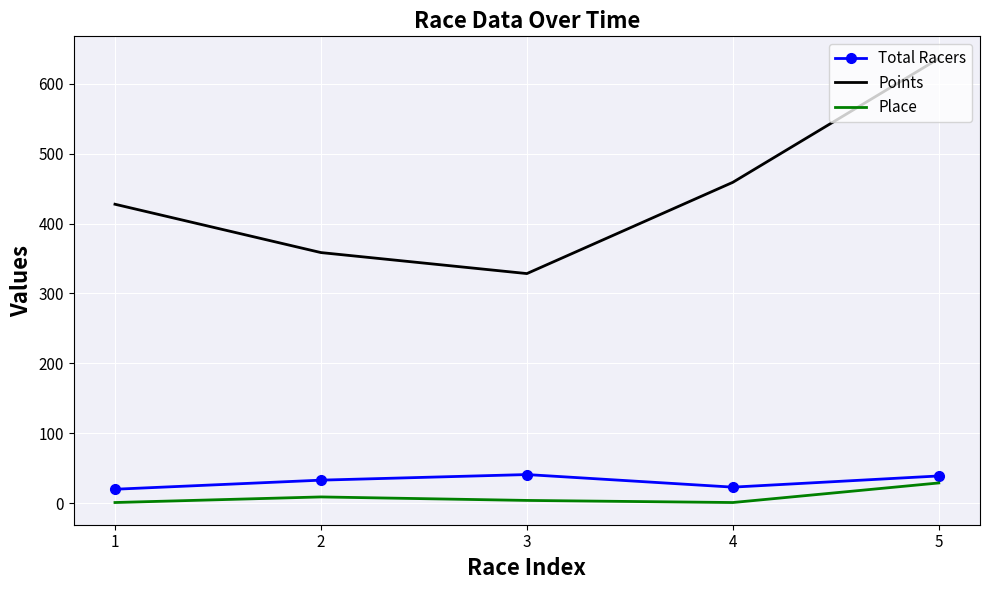

What is the total value across all series at 3?

373.5